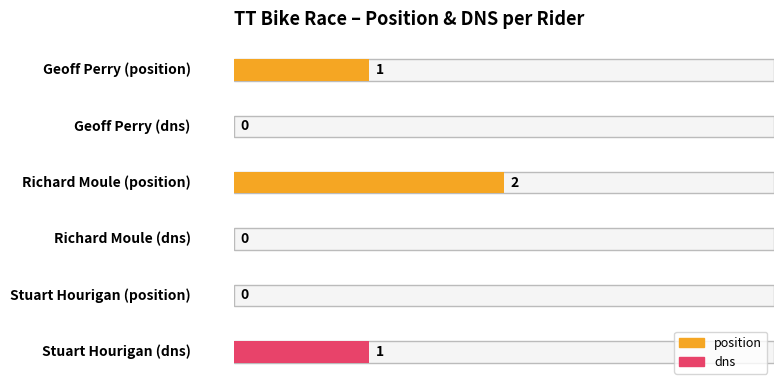

Are the bars grouped side by side (vs. stacked)?

Yes